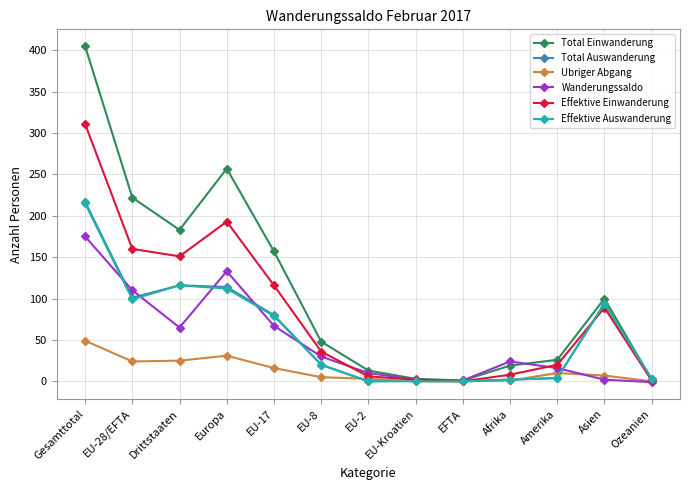

At which category is the sum across all series the highest?

Gesamttotal